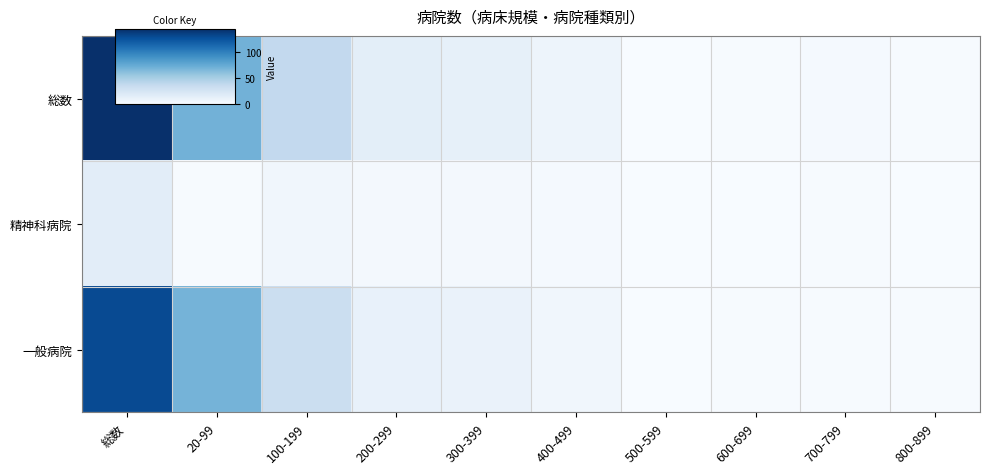

At which category does the chart reach its minimum across all series?

500-599